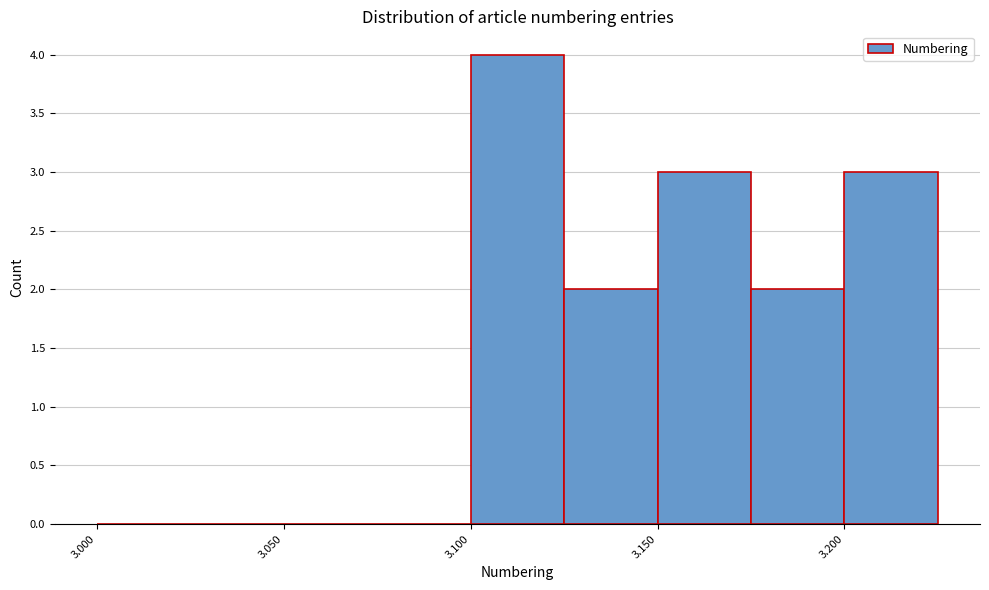

Reading left to right, list every bar in this chart as the range it spans on the x-axis followed by its height. The values are not printed on the chart, so give them approximately, as read against the axis.

3.000 to 3.025: 0
3.025 to 3.050: 0
3.050 to 3.075: 0
3.075 to 3.100: 0
3.100 to 3.125: 4
3.125 to 3.150: 2
3.150 to 3.175: 3
3.175 to 3.200: 2
3.200 to 3.225: 3